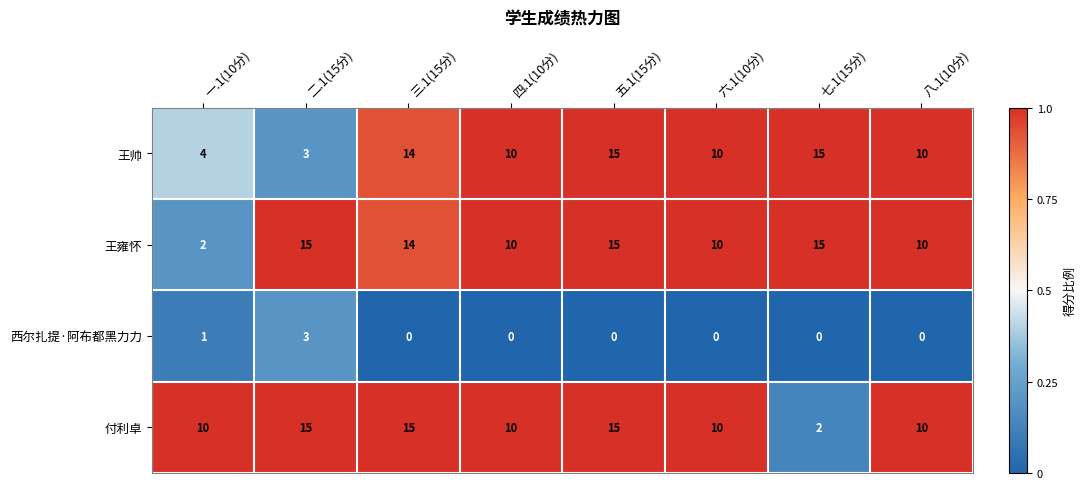

Count the number of categories in the chart.

8